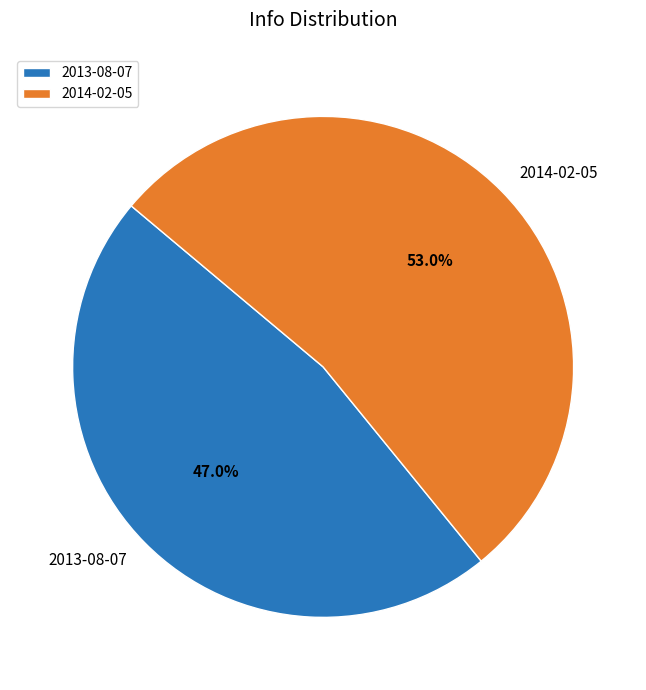

To the nearest percent, what is the average slice percentage?

50%